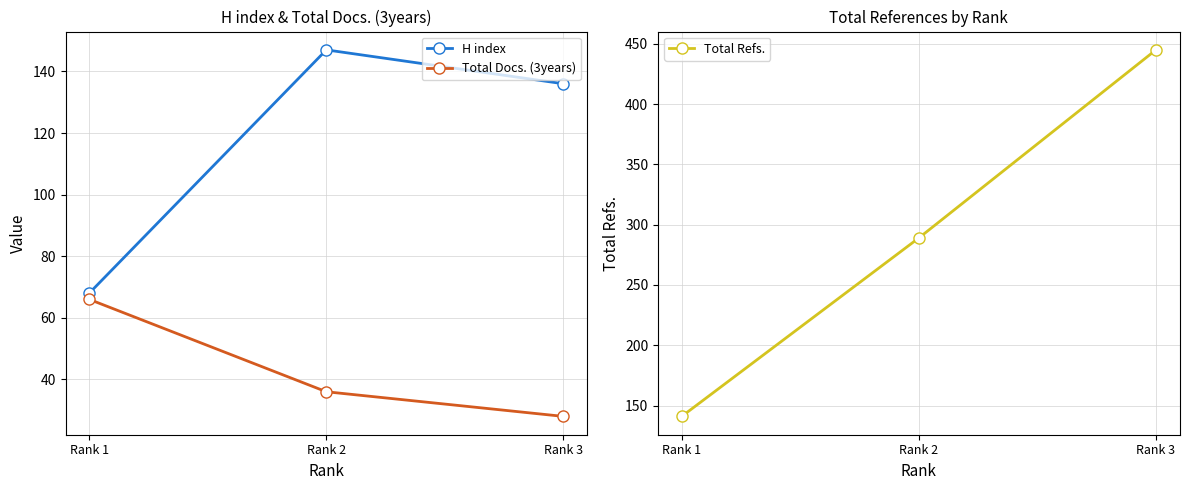

What is the value of the H index point at the 3rd from the left?

136